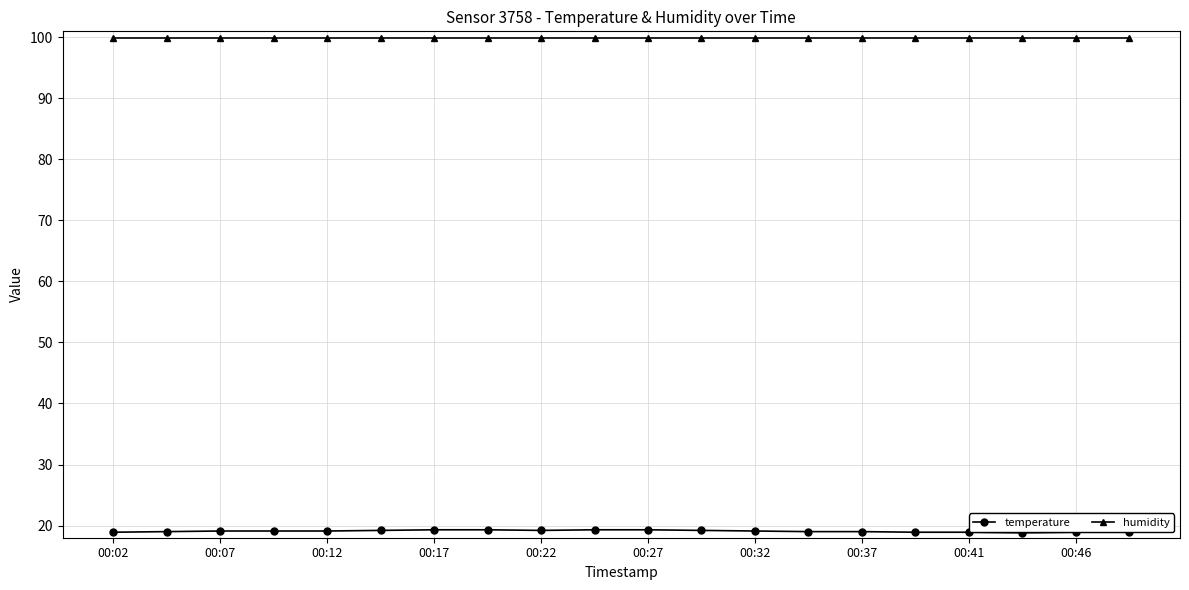

At how many categories does at least one series exceed 94?

20